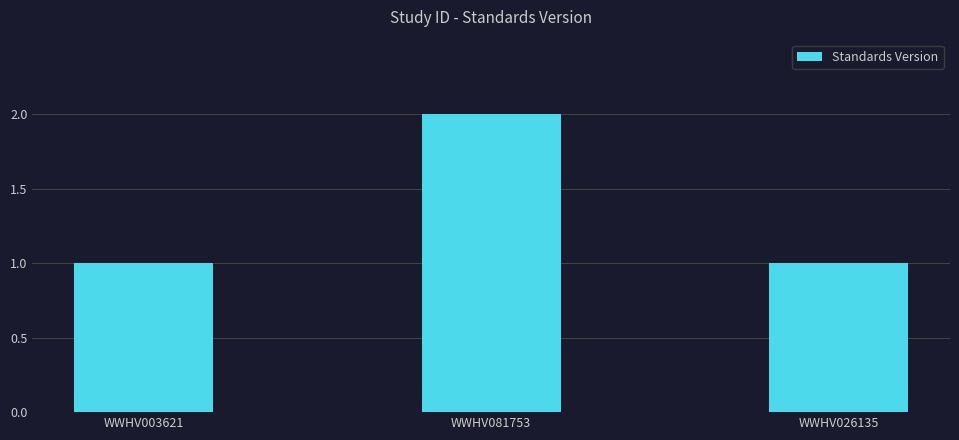

What is the value of the 3rd bar from the left?

1